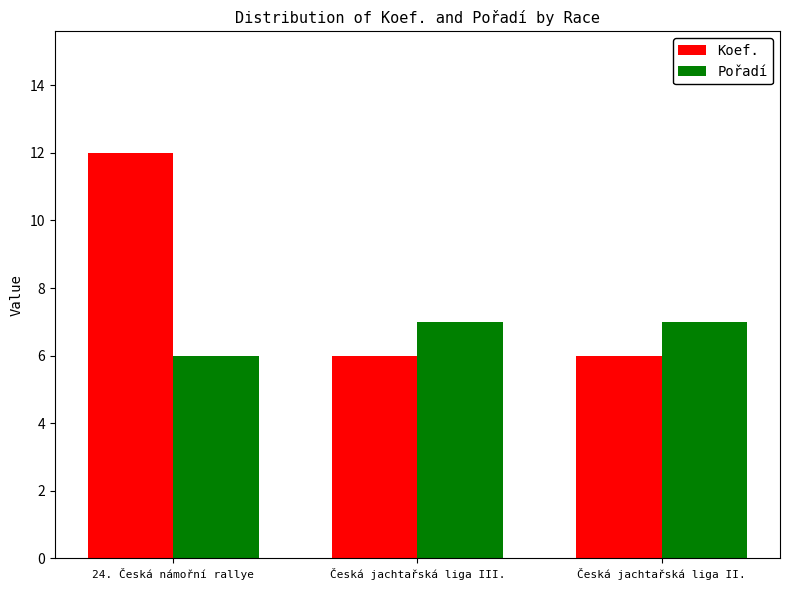

List the series in order of their peak value, lowest first.

Pořadí, Koef.